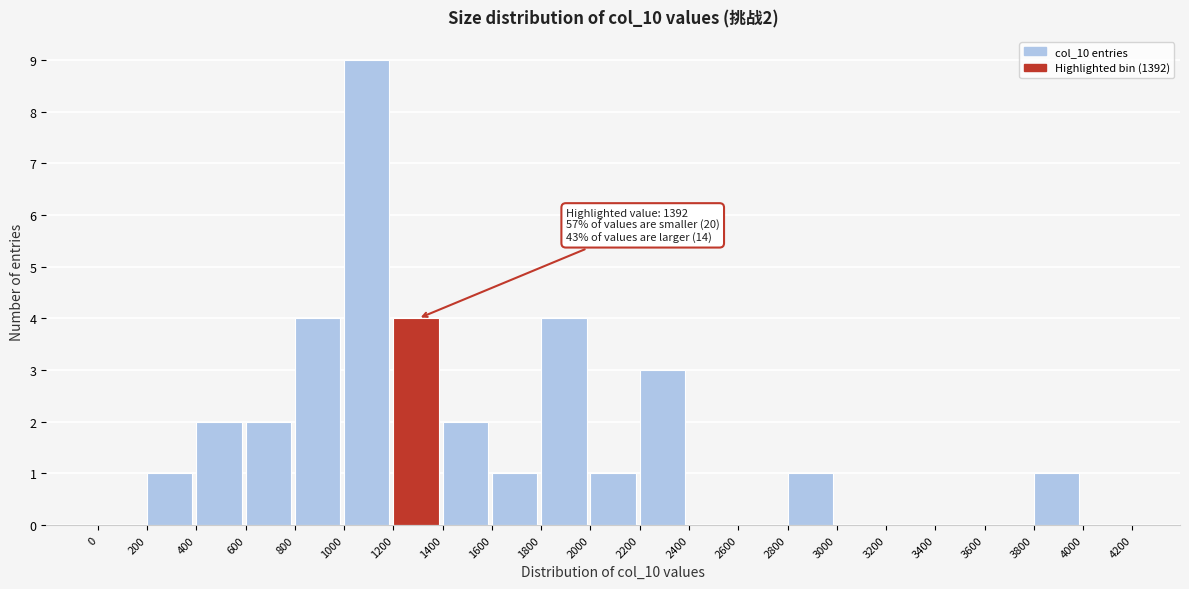

Which range on the x-axis has the tallest bar?

1000 to 1200